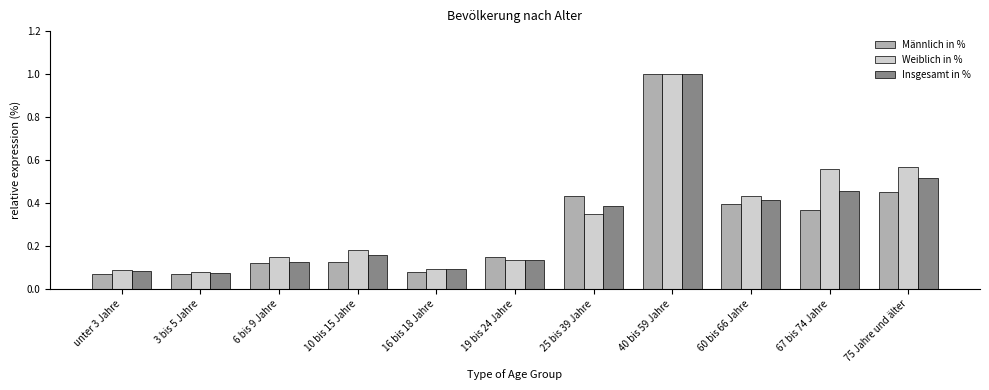

The value of Männlich in % at 10 bis 15 Jahre is 0.2. True or false?

False